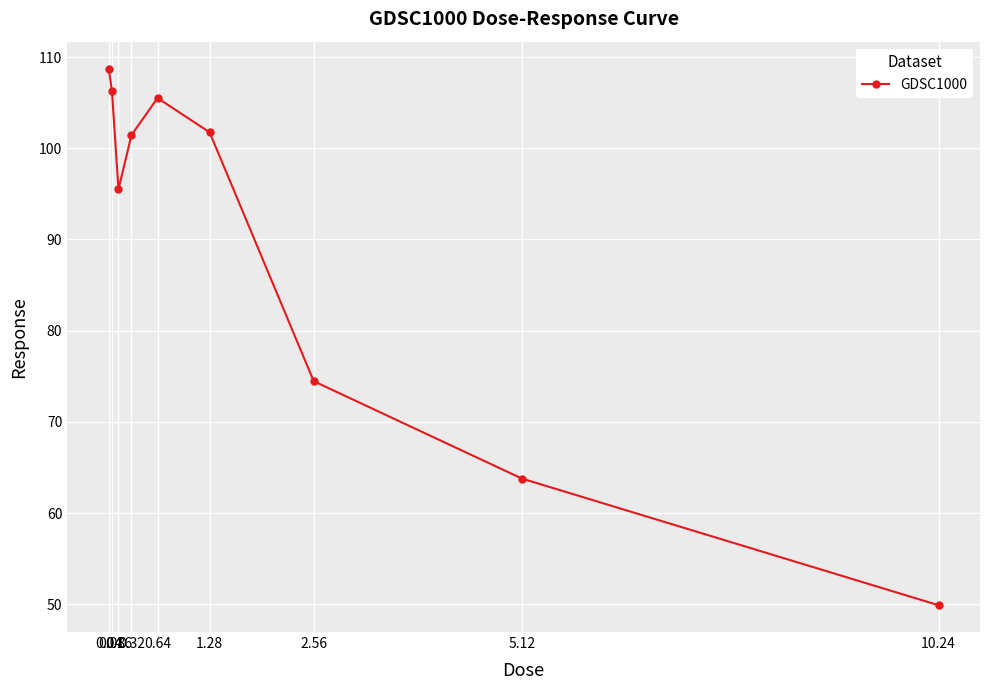

What is the value of the 1st point from the left?

108.7